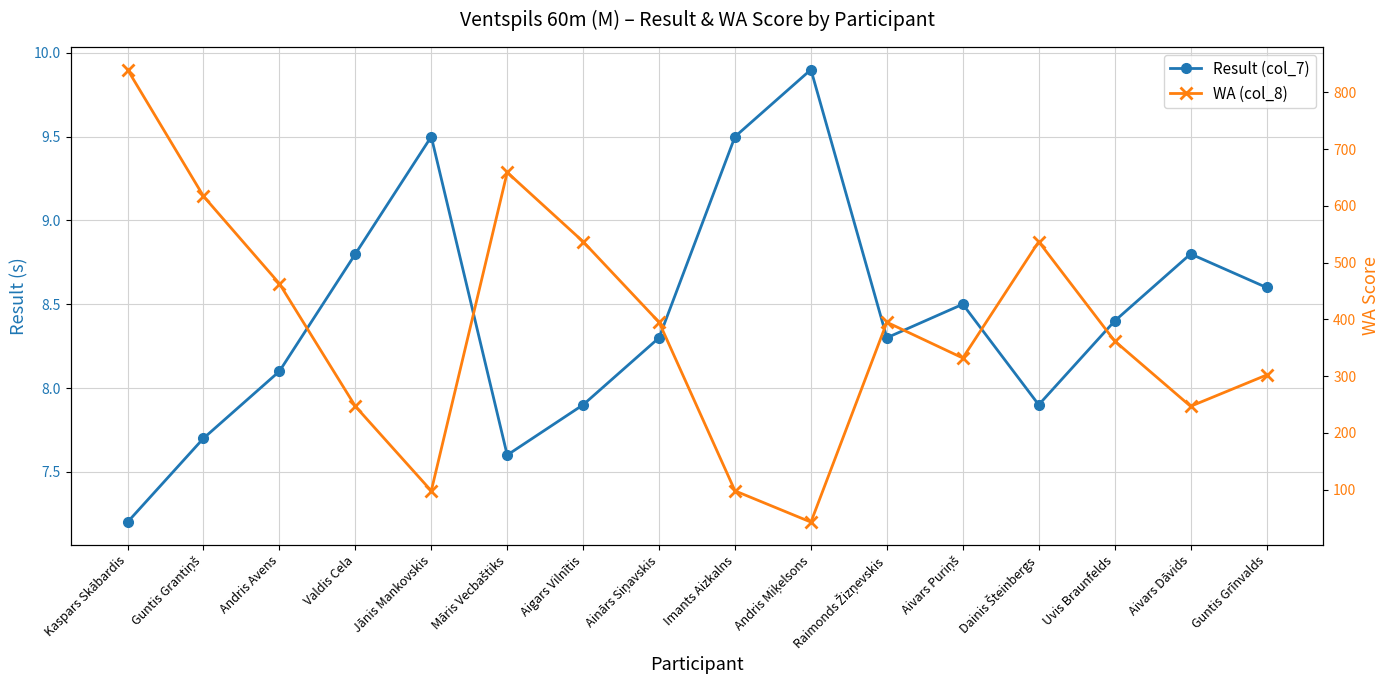

What is the total value across all series at Andris Avens?

471.1